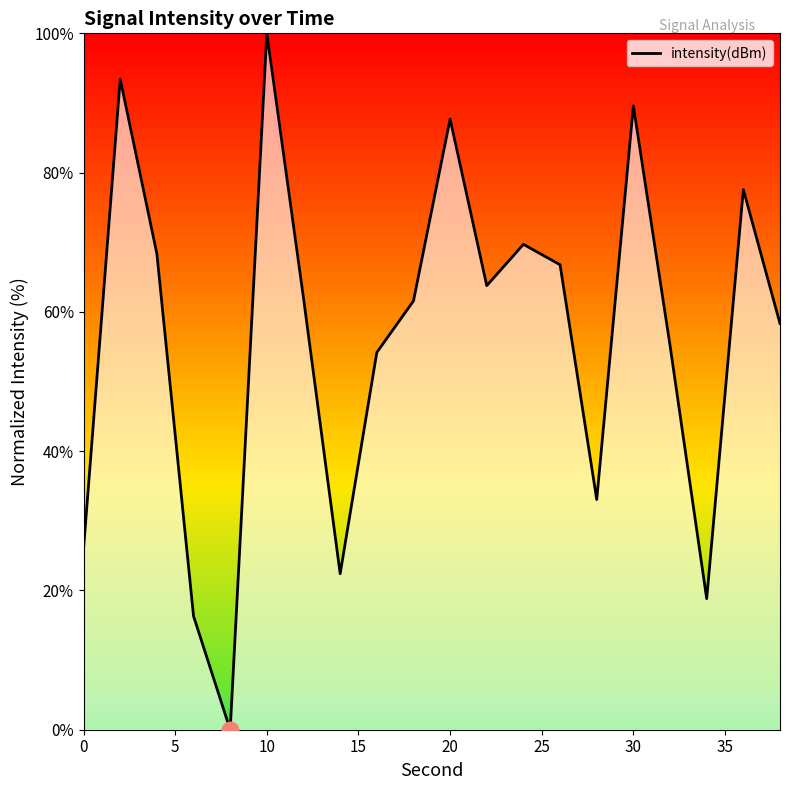

What is the difference between the maximum and minimum values?

100.0